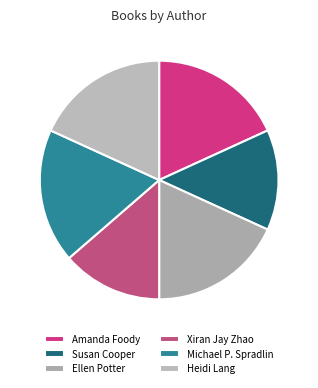

What percentage do Ellen Potter and Heidi Lang together represent?

36.4%